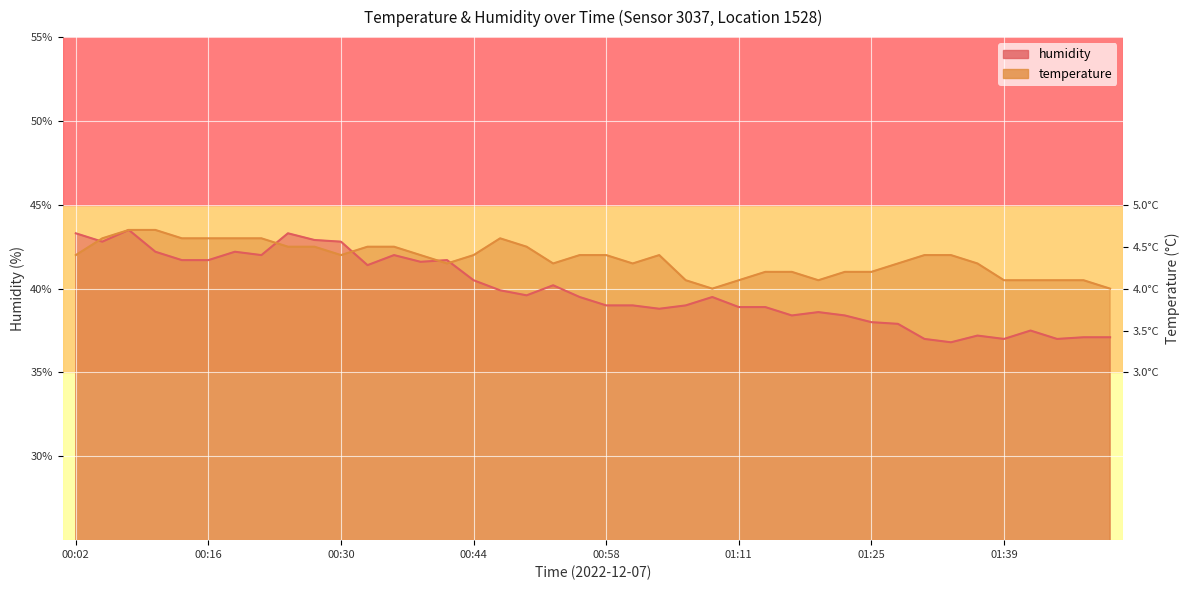

Where is the first local maximum for humidity?

00:08